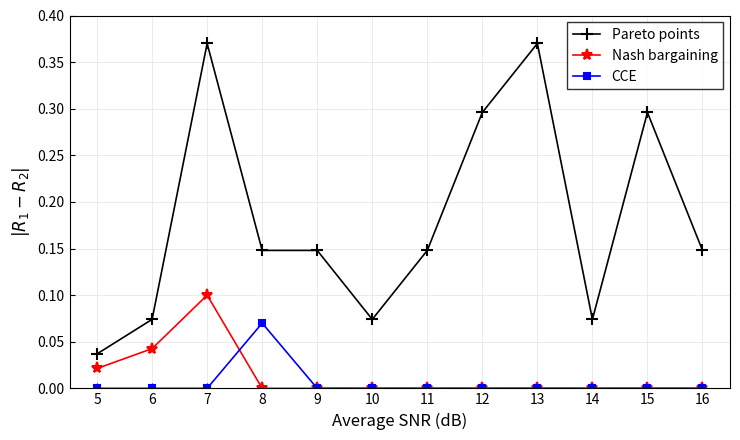

True or false: Nash bargaining has a value of 0.1 at 6.

False